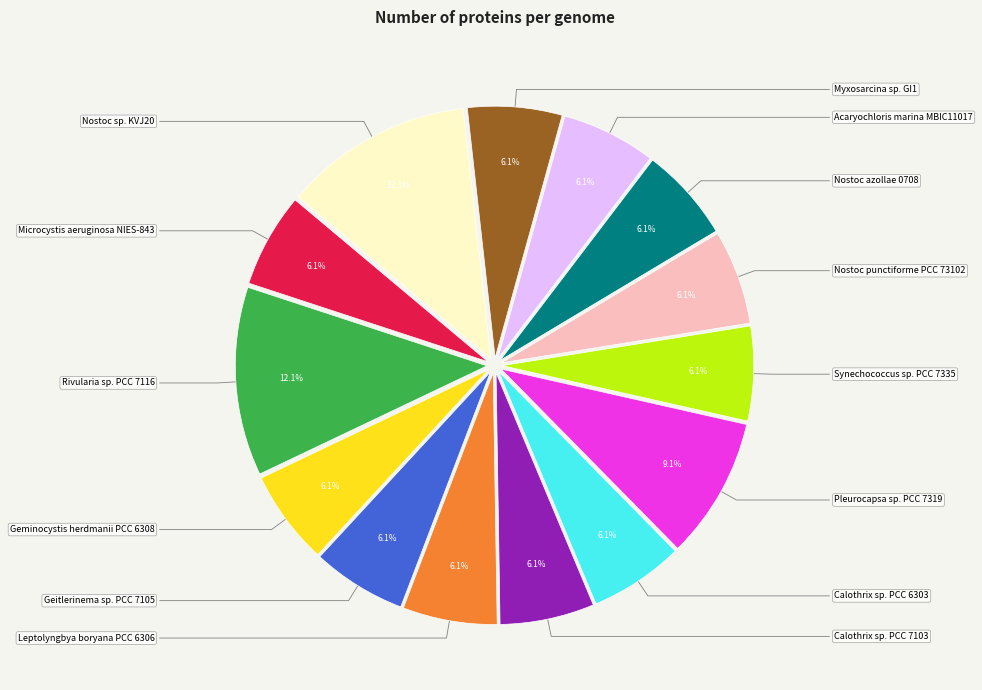

How many segments does this pie chart have?

14